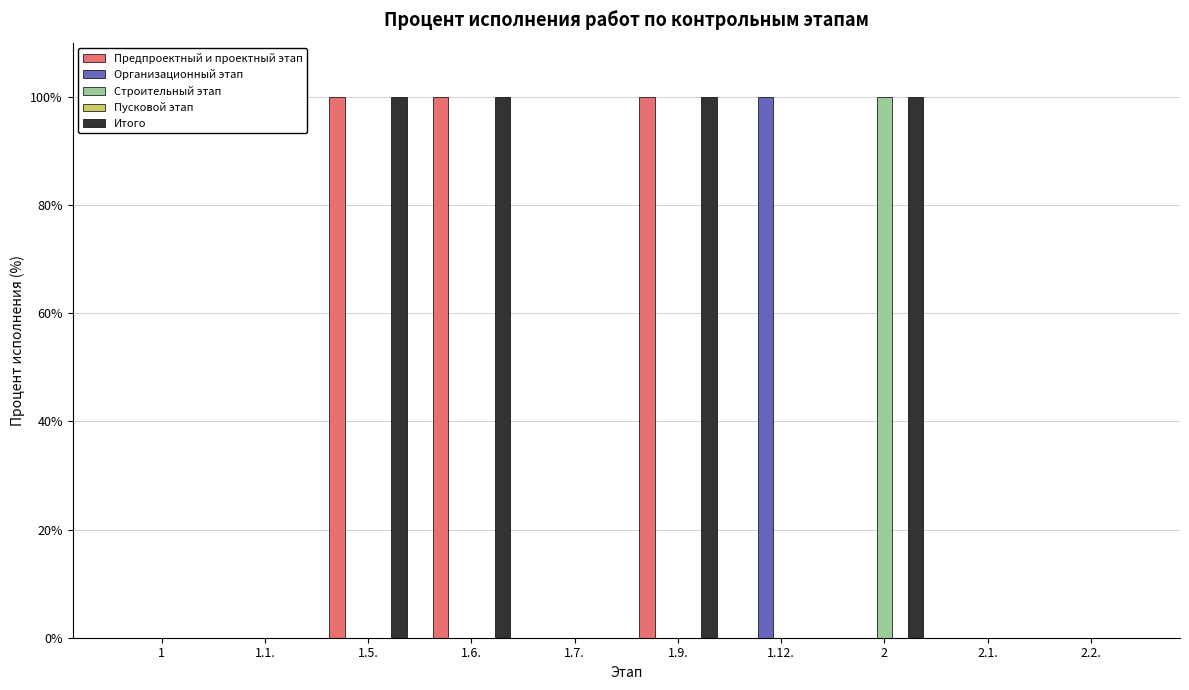

What is the sum of the Итого values at 1.5. and 1.12.?

100